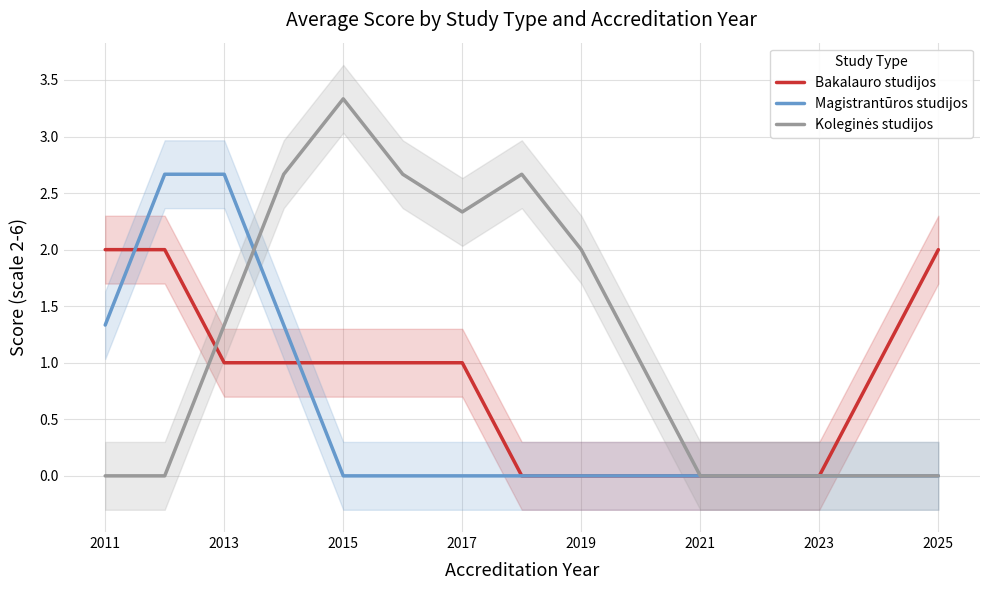

What is the difference between the maximum and minimum values in the Bakalauro studijos series?

2.0